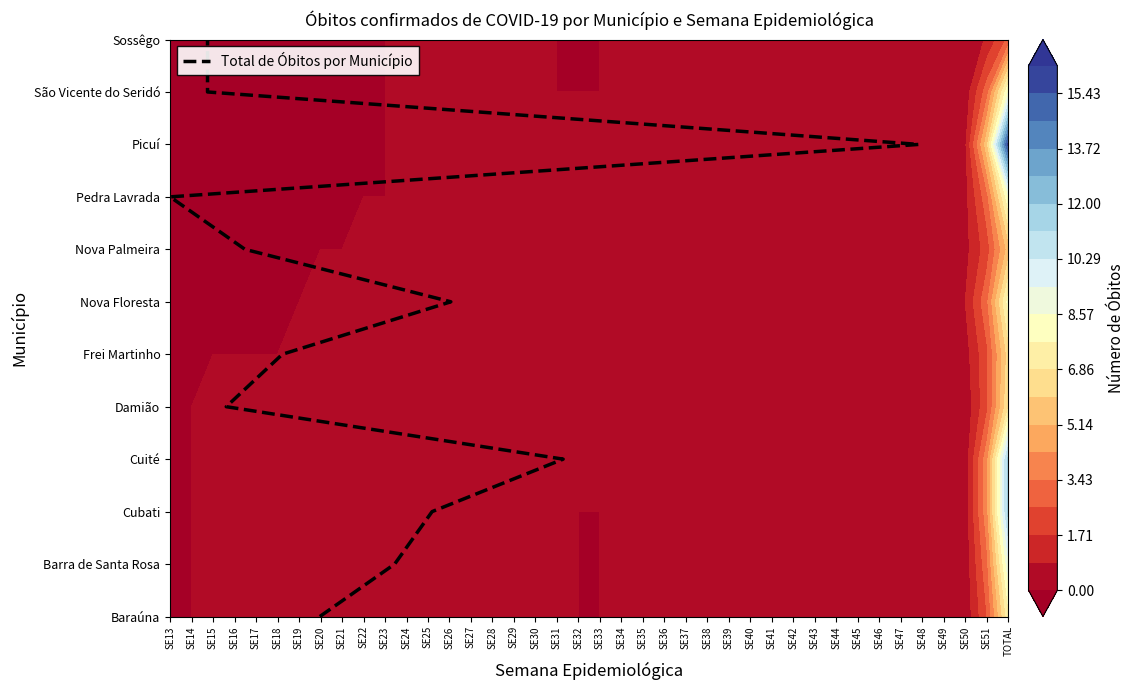

True or false: the data shows 1 at SE15.

False